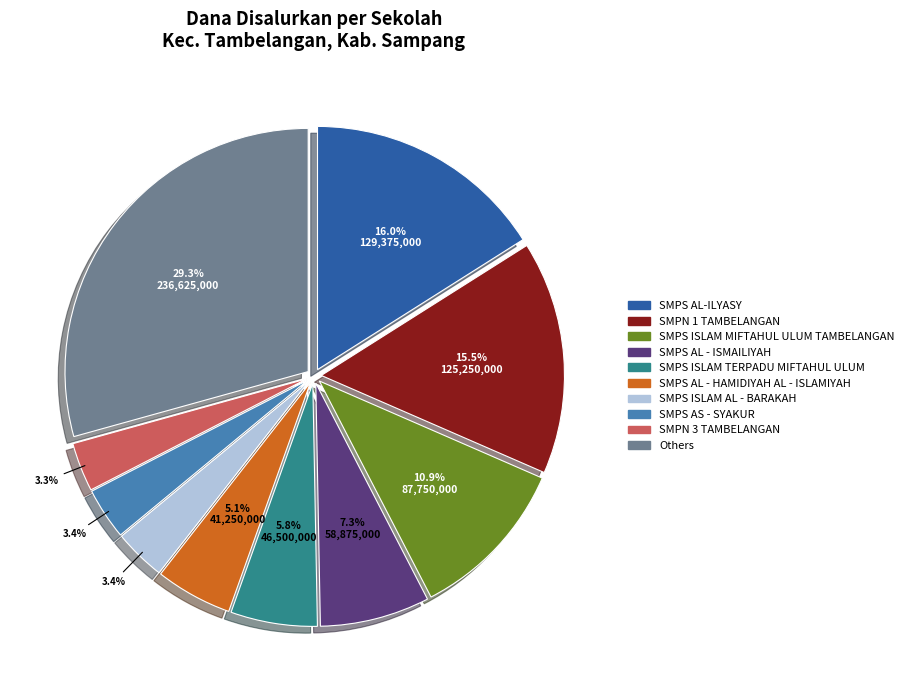

Is there any slice that represents more than half of the pie?

No